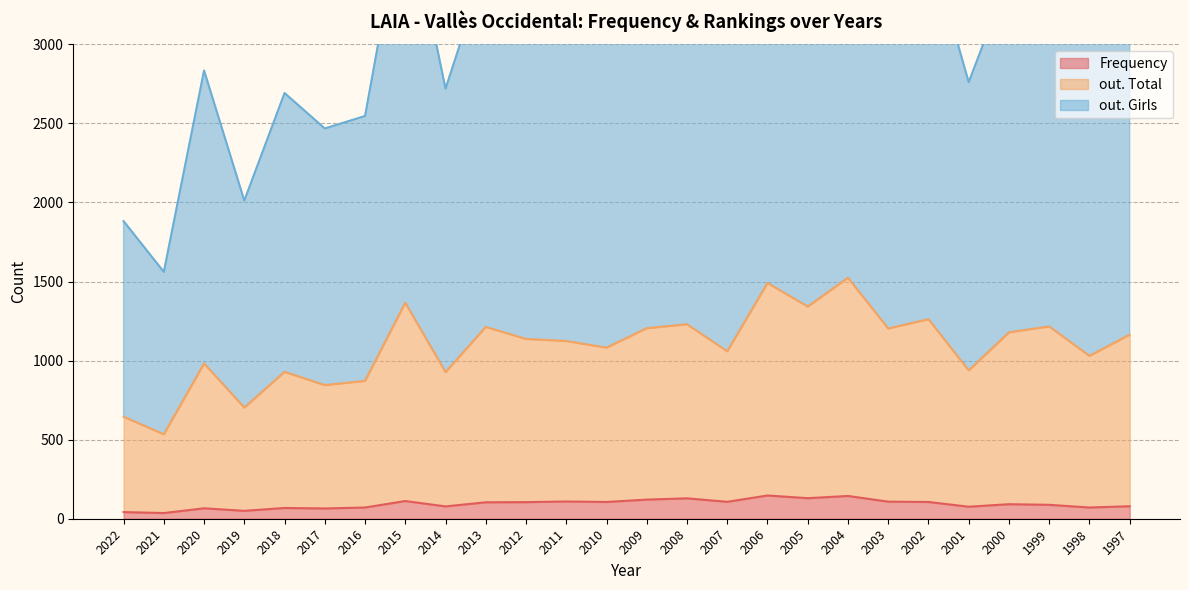

True or false: Frequency has a value of 68 at 2018.

True